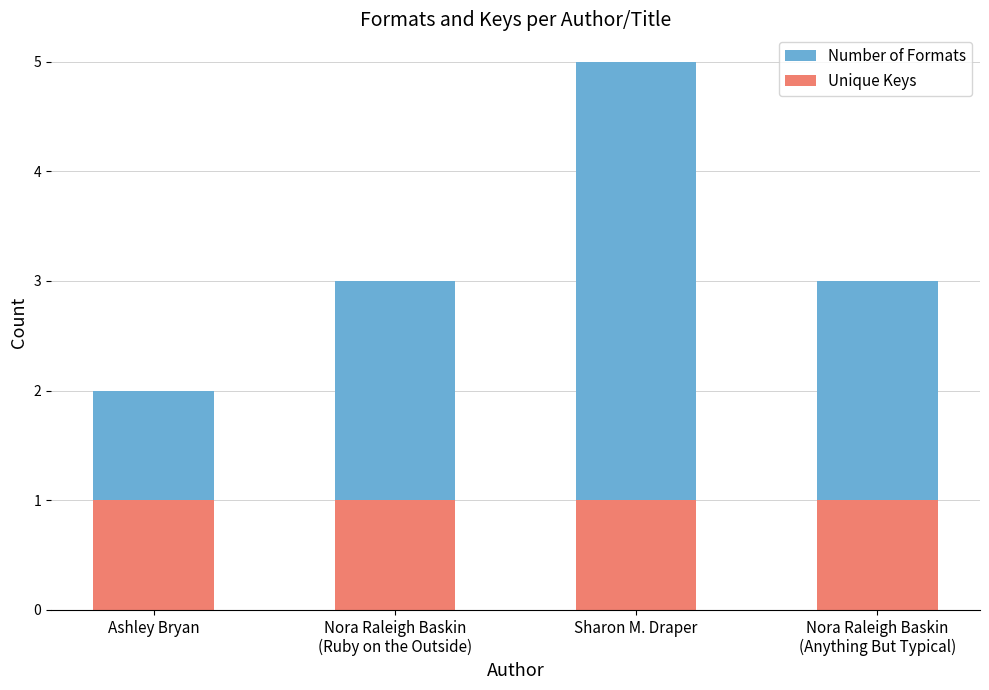

True or false: Unique Keys has a value of 1 at Sharon M. Draper.

True